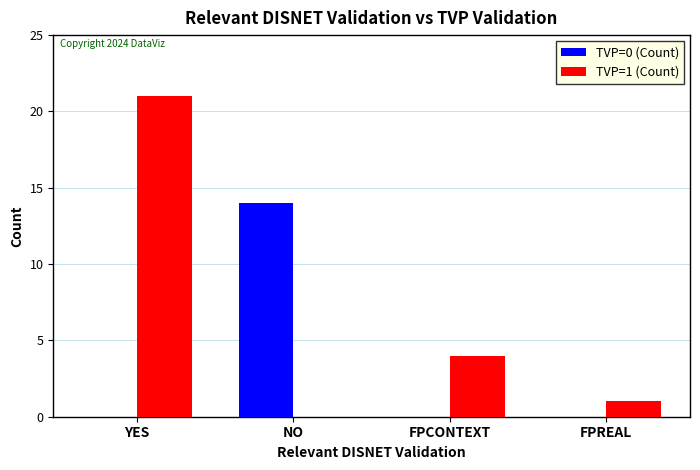

Between FPCONTEXT and FPREAL, which series saw the biggest shift?

TVP=1 (Count)